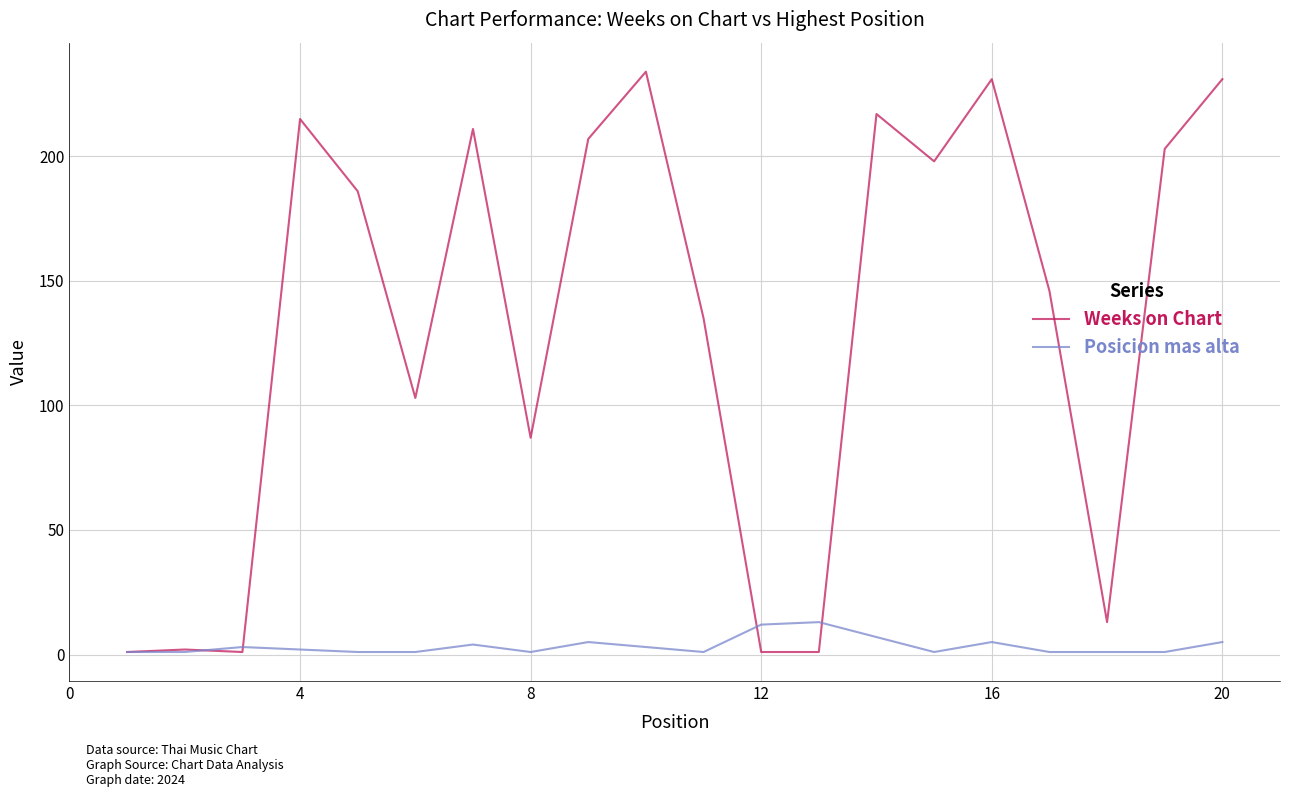

List the series in order of their overall mean, highest first.

Weeks on Chart, Posicion mas alta